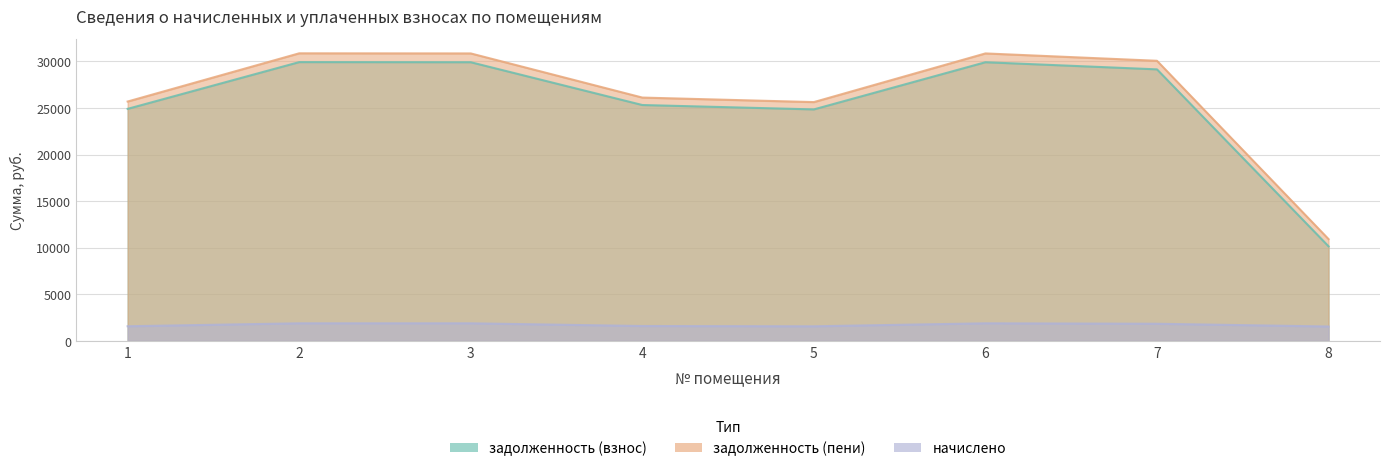

What is the minimum value shown in the chart?

1547.5